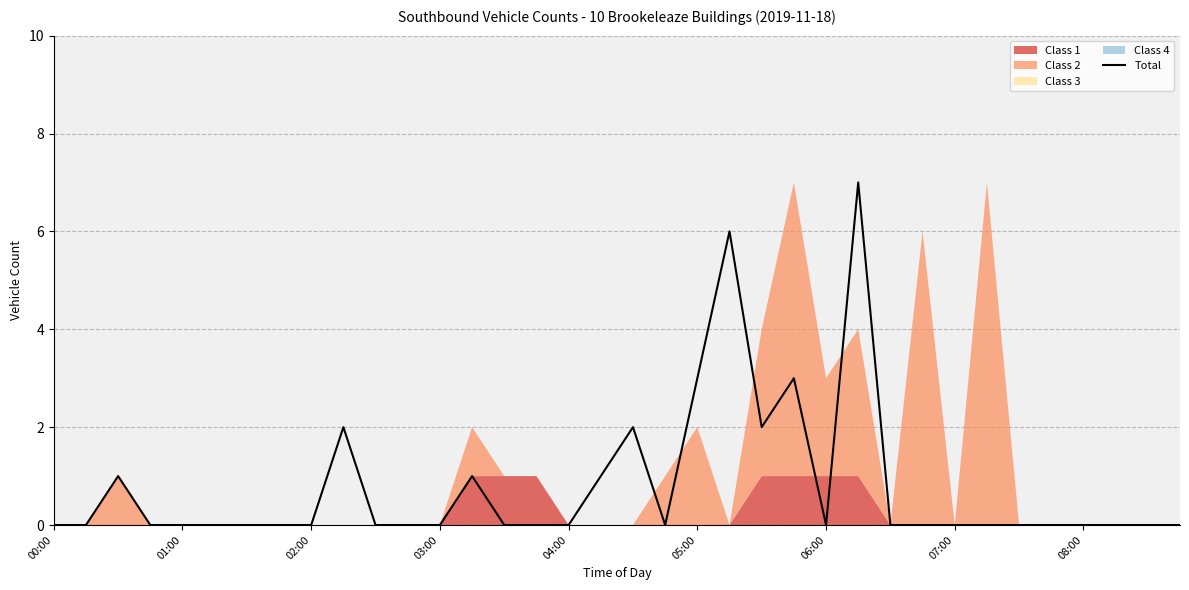

Which label corresponds to the smallest value in the chart?

00:00